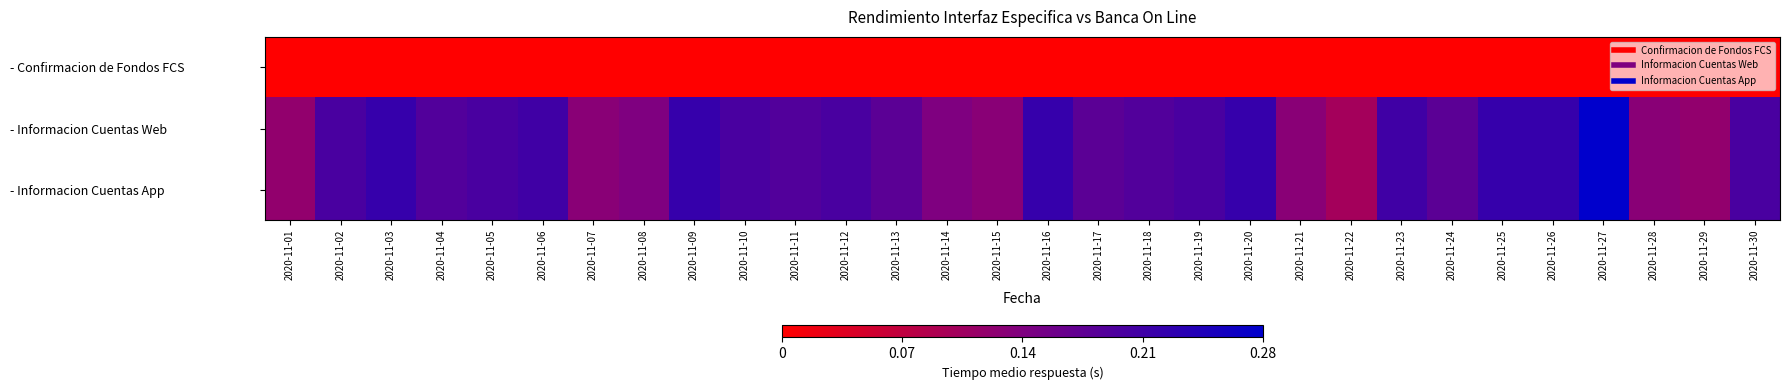

At how many categories does at least one series exceed 0?

30